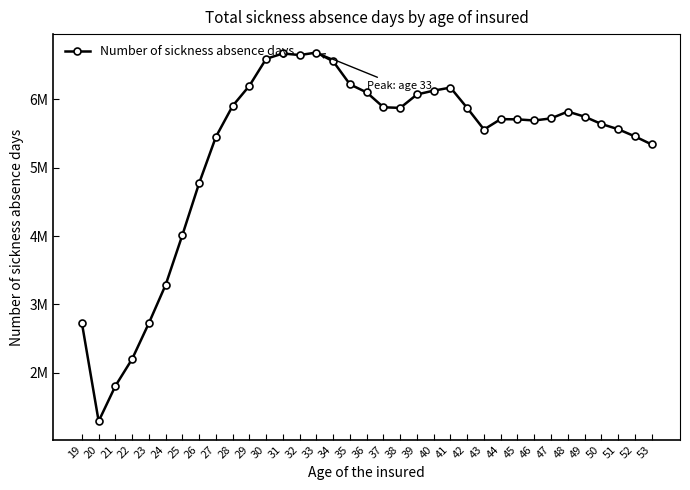

Reading left to right, what are all the values shown in this chart?

19=2728085	20=1291873	21=1808201	22=2202415	23=2728000	24=3287273	25=4016823	26=4775141	27=5451793	28=5904320	29=6198736	30=6592460	31=6670431	32=6647307	33=6684076	34=6555535	35=6218609	36=6100999	37=5883501	38=5874610	39=6070995	40=6127431	41=6171390	42=5872682	43=5558418	44=5710513	45=5706704	46=5690427	47=5720997	48=5820775	49=5746982	50=5639930	51=5563536	52=5458963	53=5340593